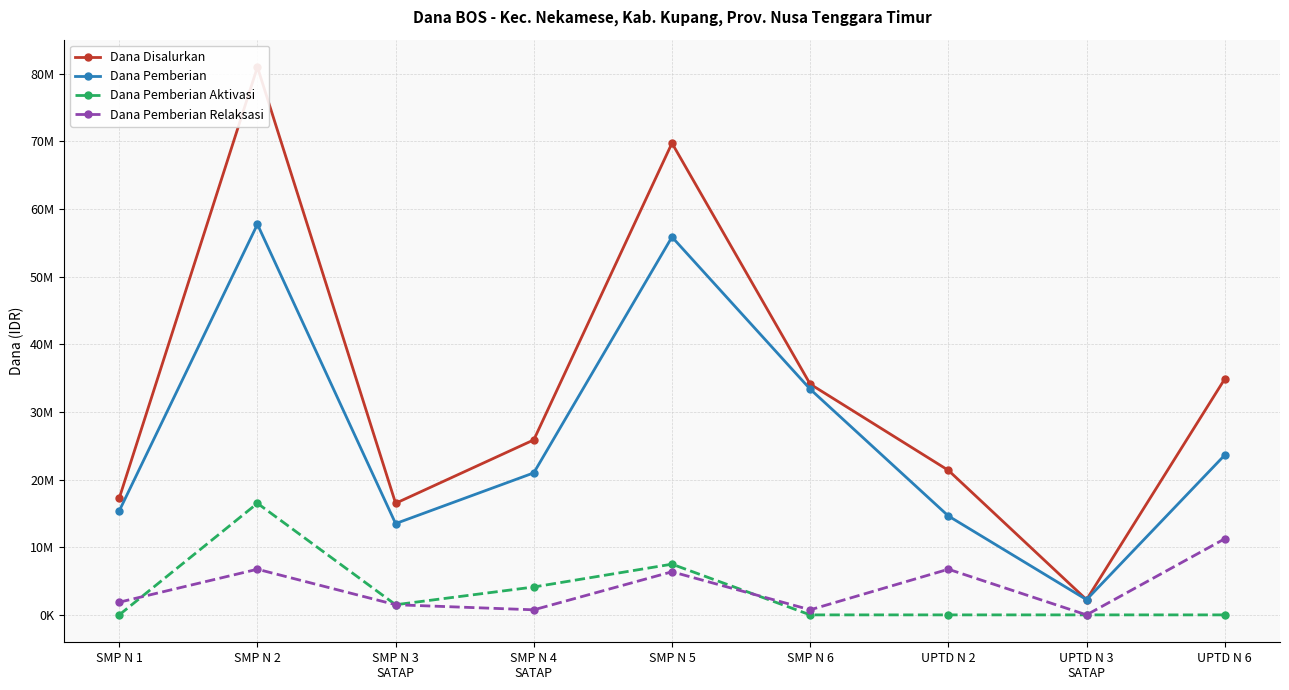

True or false: Dana Disalurkan has more than 2 points higher than both neighbors.

False